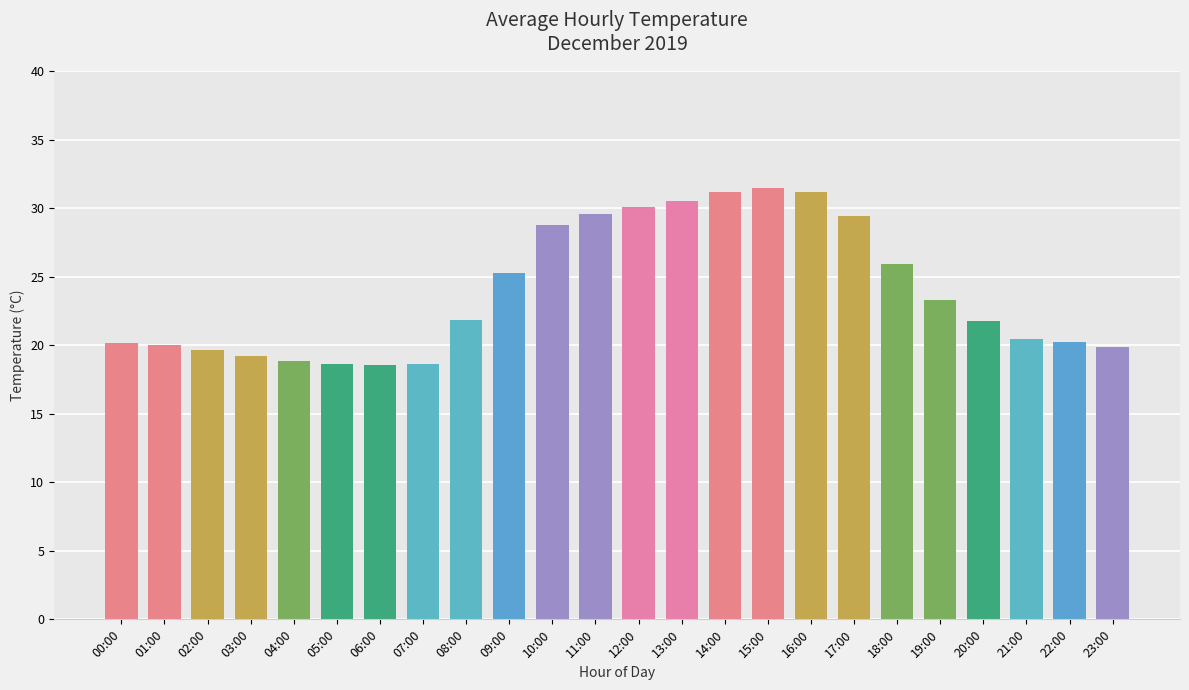

What is the ratio of the value at 21:00 to the value at 22:00?

1.0